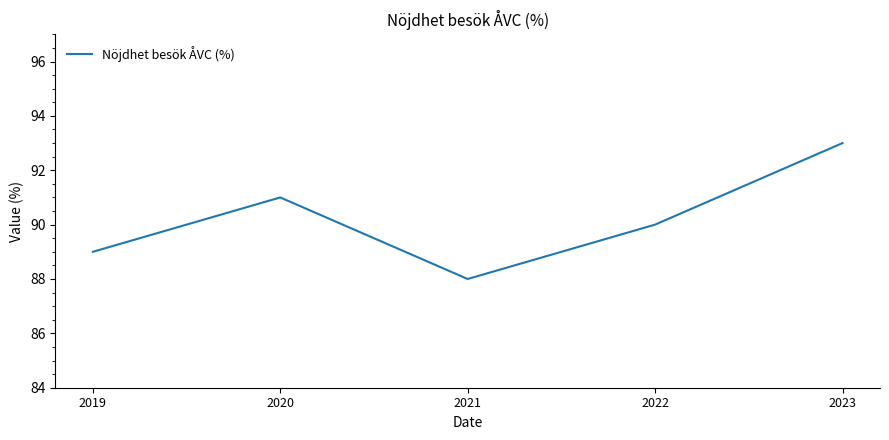

Reading left to right, list all the values displayed in this chart.

89	91	88	90	93